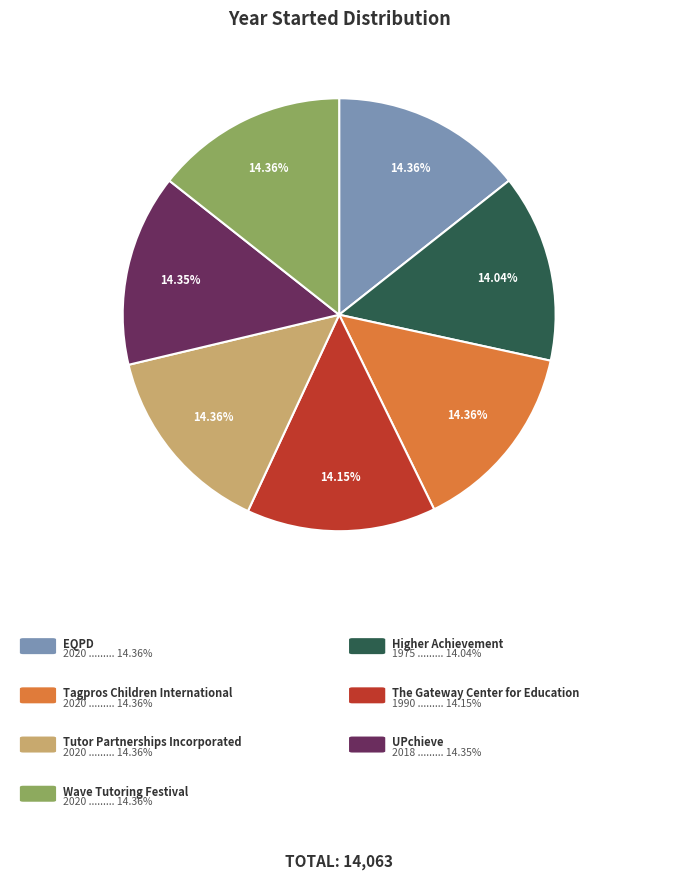

Is there any slice that represents more than half of the pie?

No